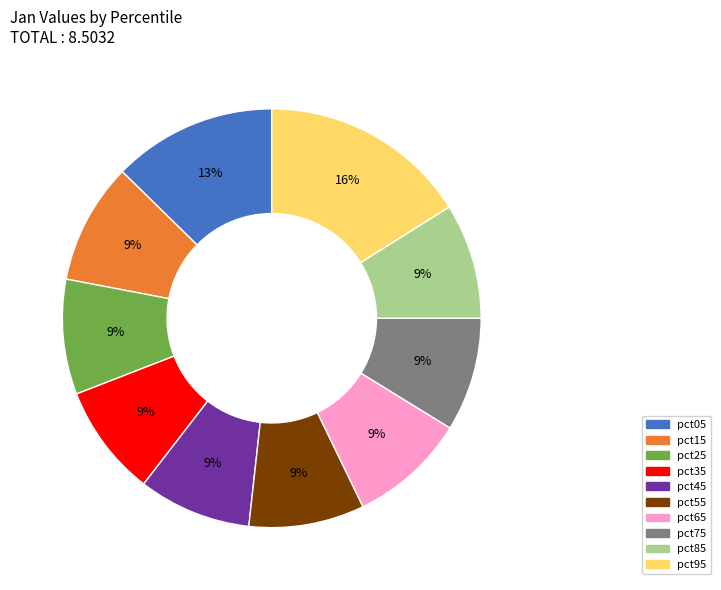

To the nearest percent, what percentage of the pie is pct75?

9%